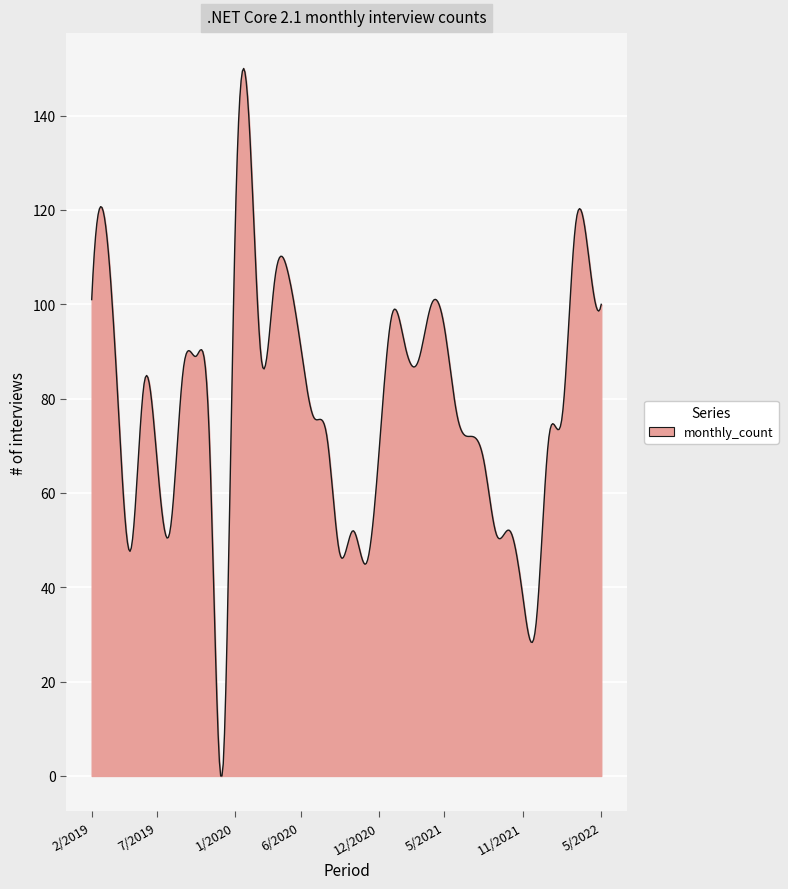

What is the difference between the second highest and second lowest values?

149.5